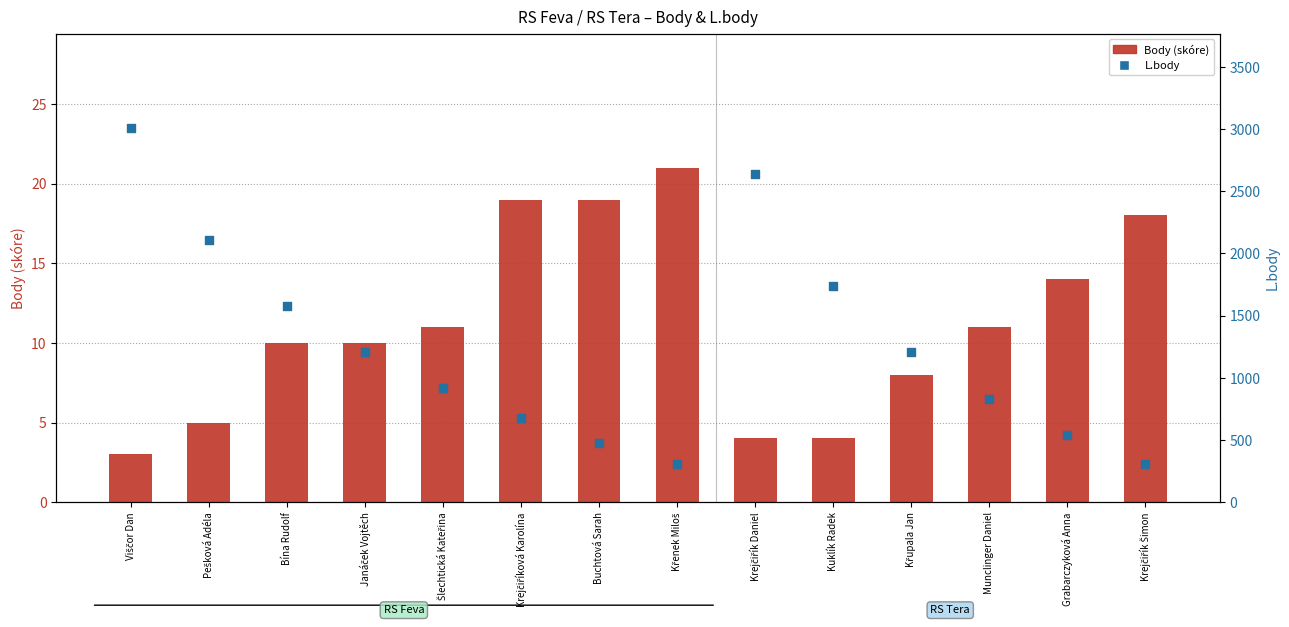

What are all the series names shown in the legend?

Body (skóre), L.body